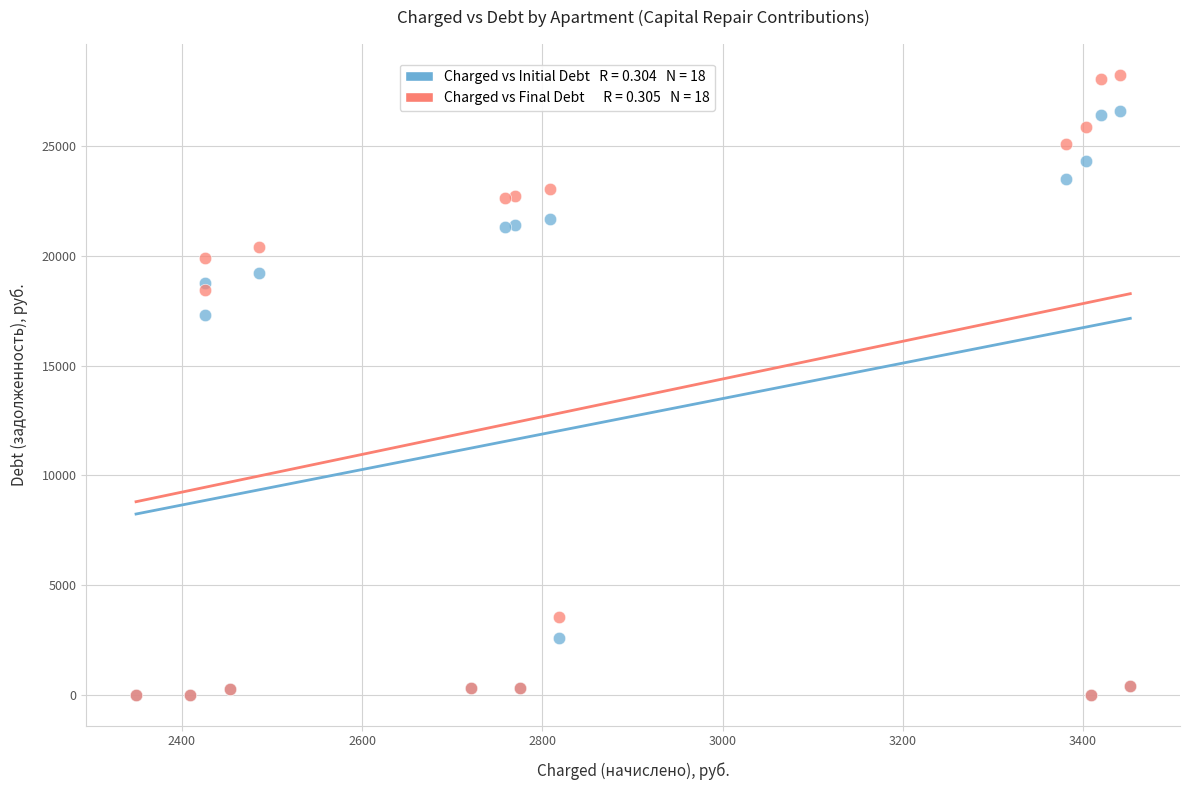

Across all series, what Y value is closest to 14119?

17318.7